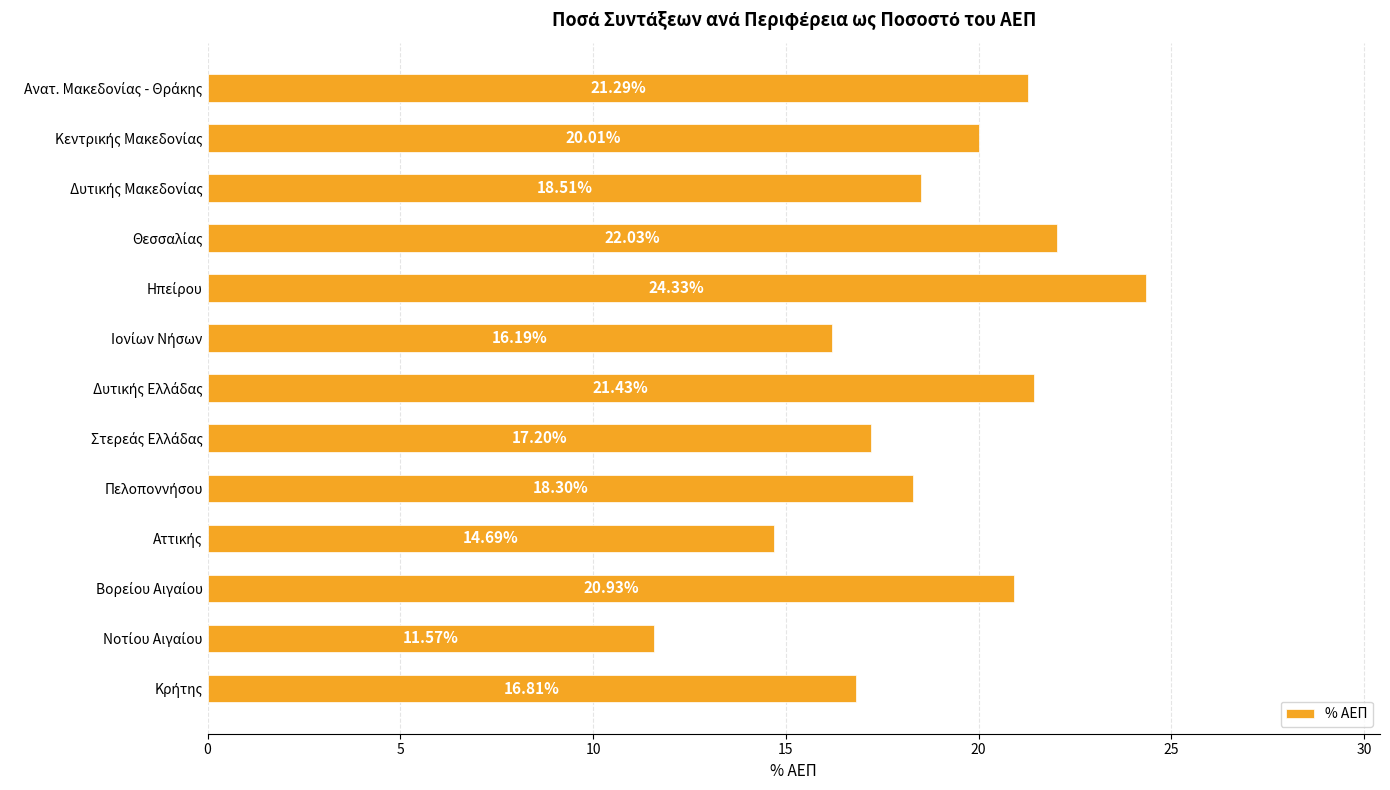

What is the average value?

18.7